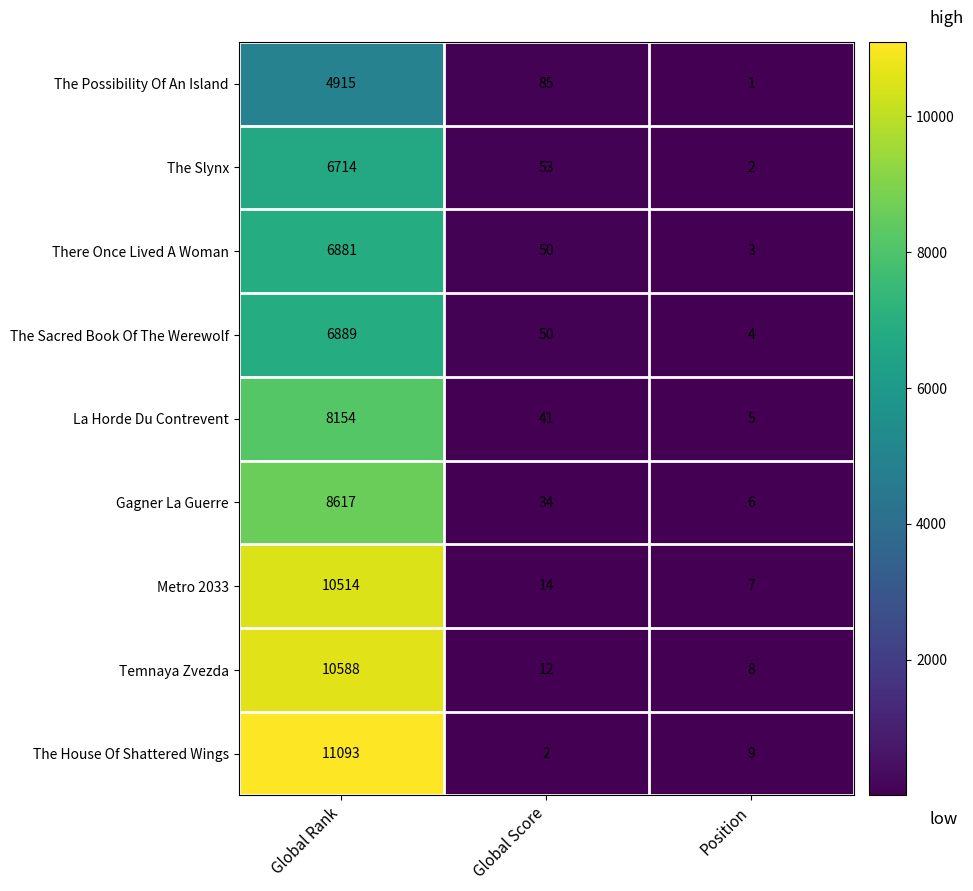

The Gagner La Guerre series shows 13345 at Global Rank. True or false?

False